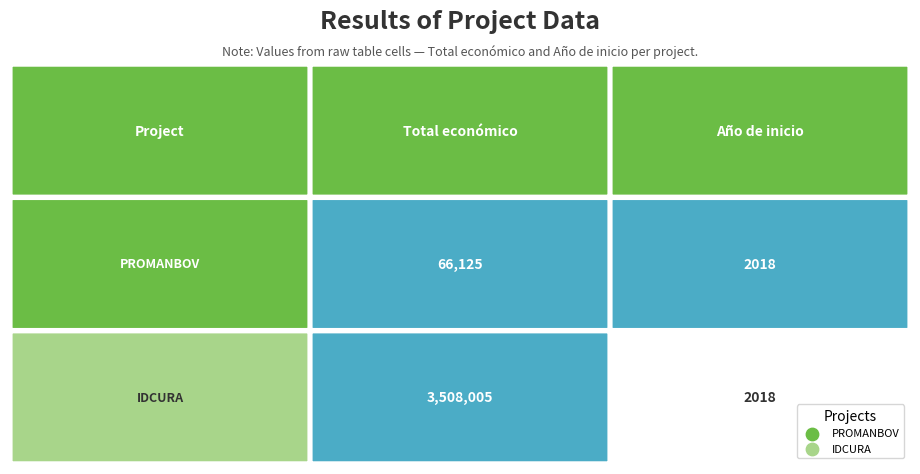

Is the value of PROMANBOV at 1 greater than the value of IDCURA at 0?

No